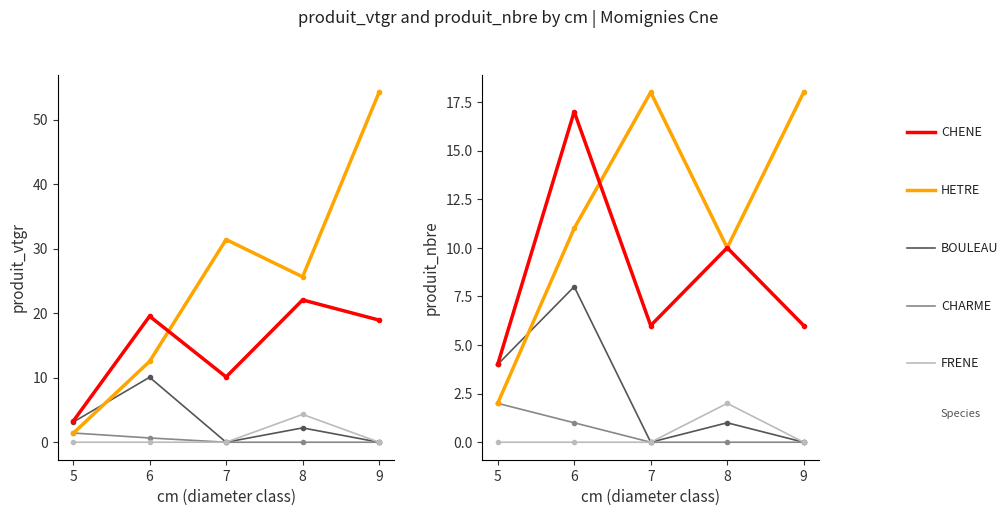

The CHENE series shows 10 at 8. True or false?

True